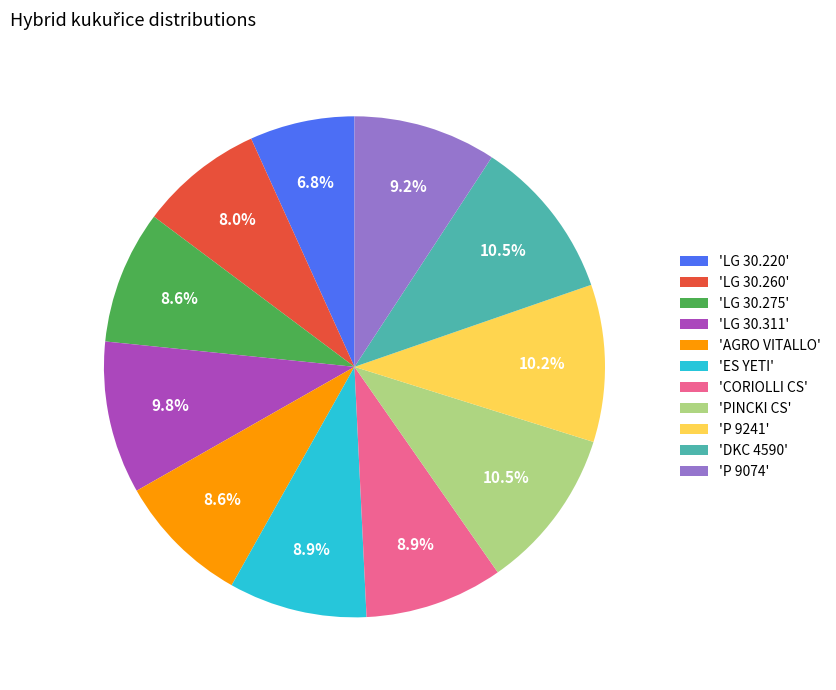

Between 'P 9241' and 'LG 30.260', which is larger?

'P 9241'